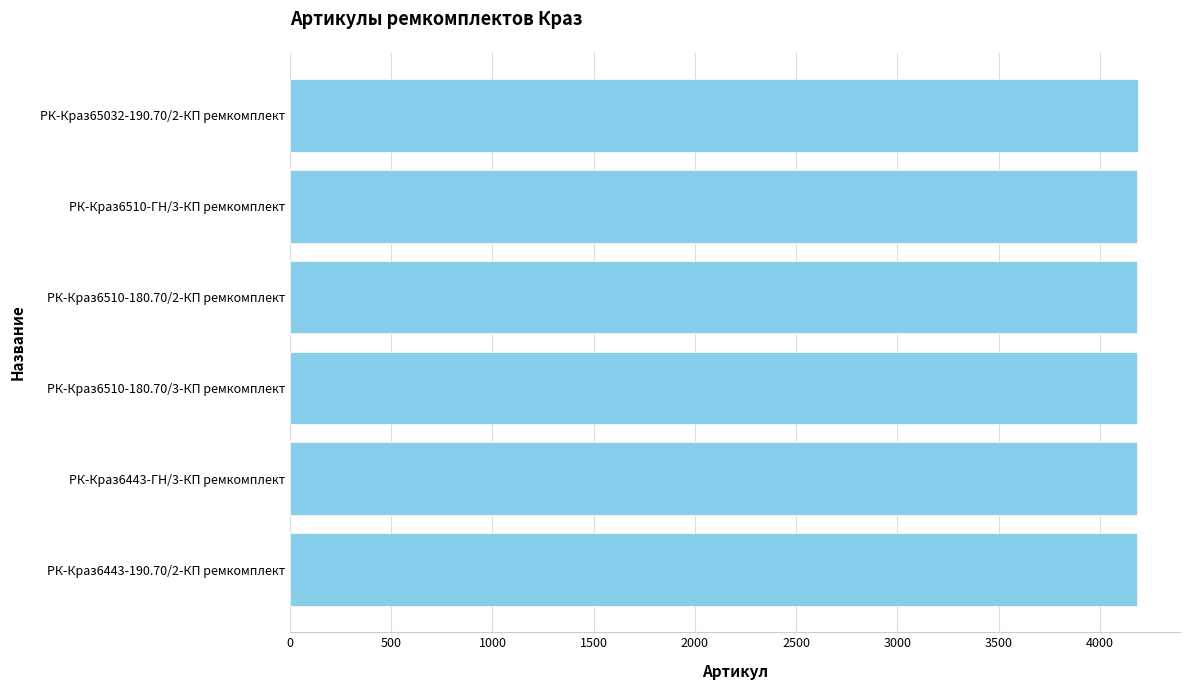

Is it true that the value at РК-Краз6510-180.70/2-КП ремкомплект is 4185?

True